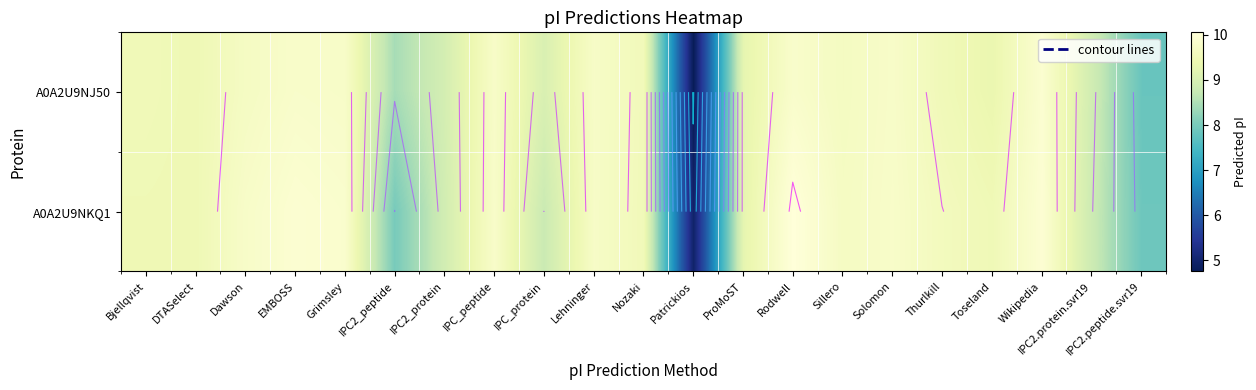

The A0A2U9NKQ1 series shows 15.4 at Nozaki. True or false?

False